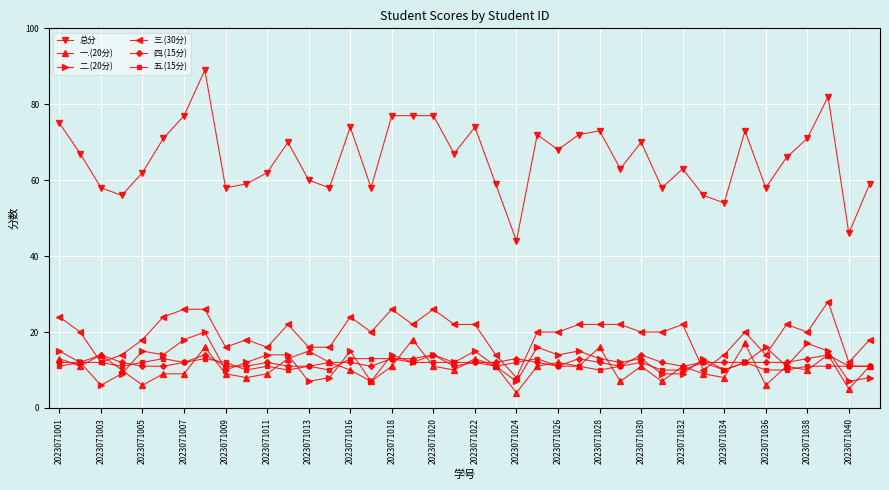

Reading left to right, list all the values displayed in this chart.

总分: 75	67	58	56	62	71	77	89	58	59	62	70	60	58	74	58	77	77	77	67	74	59	44	72	68	72	73	63	70	58	63	56	54	73	58	66	71	82	46	59
一.(20分): 13	11	14	10	6	9	9	16	9	8	9	13	15	12	10	7	11	18	11	10	13	11	4	11	12	11	16	7	11	7	11	9	8	17	6	11	10	14	5	11
二.(20分): 15	12	6	9	15	14	18	20	10	12	14	14	7	8	15	7	14	12	14	12	15	11	7	16	14	15	13	12	13	9	9	13	10	12	16	11	17	15	7	8
三.(30分): 24	20	12	14	18	24	26	26	16	18	16	22	16	16	24	20	26	22	26	22	22	14	8	20	20	22	22	22	20	20	22	10	14	20	14	22	20	28	12	18
四.(15分): 12	12	14	12	11	11	12	14	11	11	12	11	11	12	12	11	13	13	14	11	12	12	13	12	11	13	12	11	14	12	11	12	12	12	12	12	13	14	11	11
五.(15分): 11	12	12	11	12	13	12	13	12	10	11	10	11	10	13	13	13	12	12	12	12	11	12	13	11	11	10	11	12	10	10	12	10	12	10	10	11	11	11	11